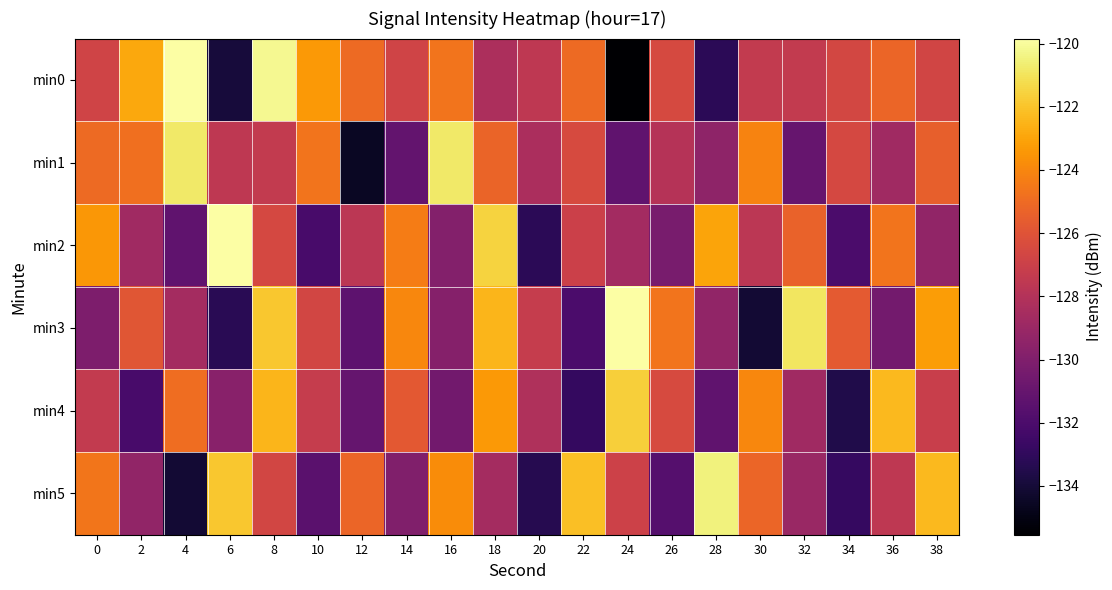

What is the total value across all series at 30?

-762.5